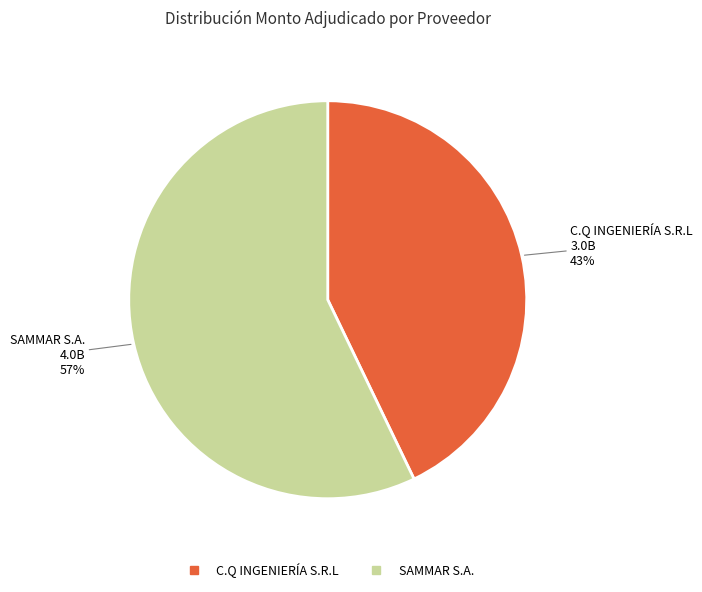

Is it true that SAMMAR S.A. is 45% of the pie?

False